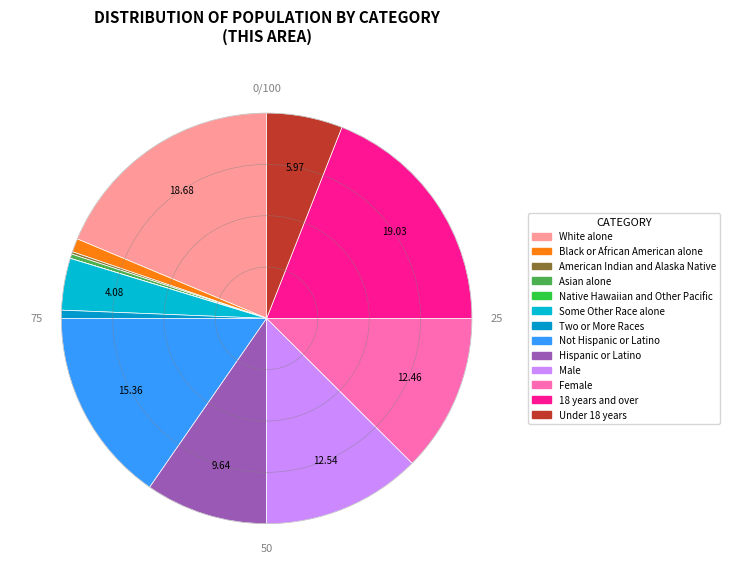

To the nearest percent, what is the average slice percentage?

8%